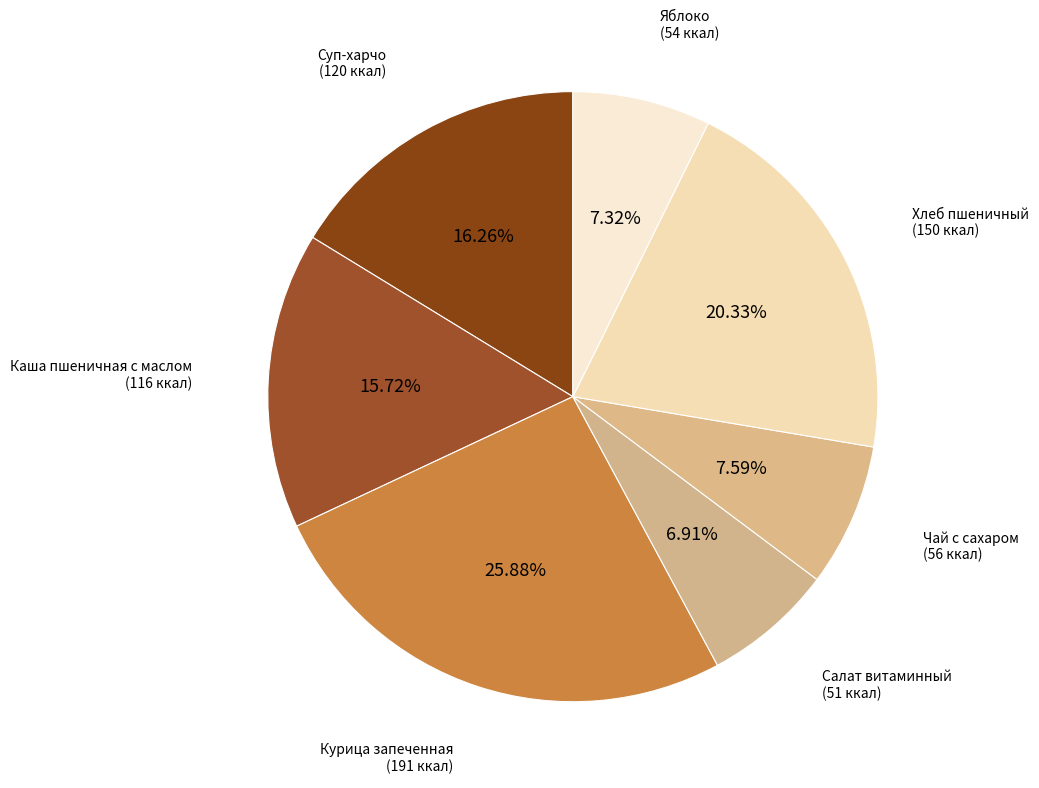

True or false: Яблоко accounts for 7% of the total.

True